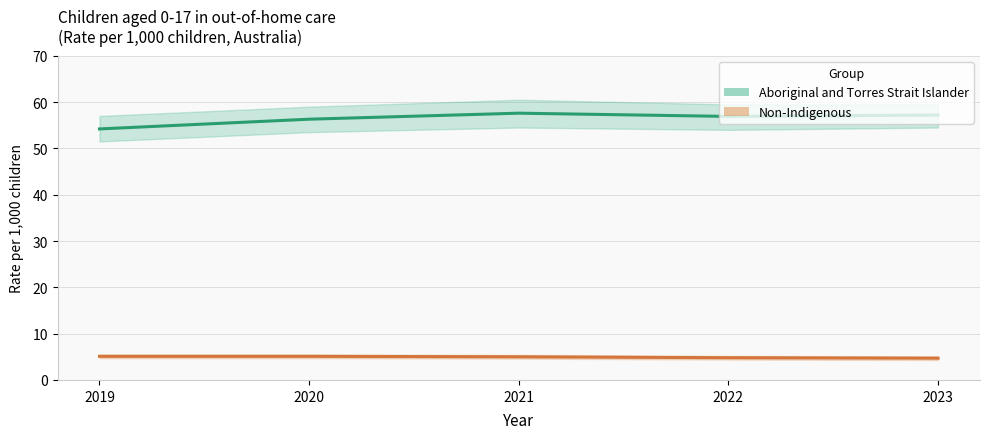

Is it true that Aboriginal and Torres Strait Islander equals 81.5 at 2019?

False